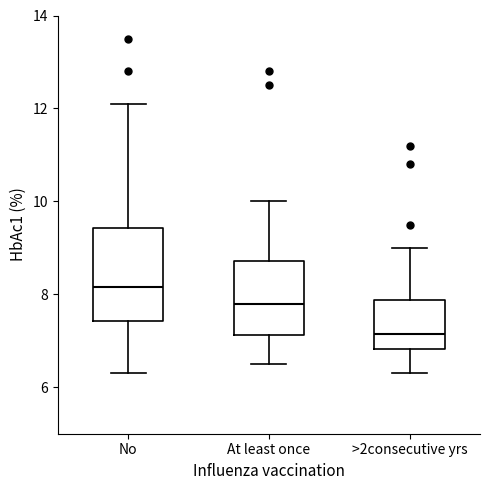

Reading left to right, read every box against the y-axis: the position of its median line, the range the box covers, and the ends of its whiskers. The values are not printed on the chart, so give them approximately, as read against the axis.

No: median 8.2, box 7.4 to 9.4, whiskers 6.4 to 12.2
At least once: median 7.8, box 7.2 to 8.8, whiskers 6.6 to 10.0
>2consecutive yrs: median 7.2, box 6.8 to 7.8, whiskers 6.4 to 9.0